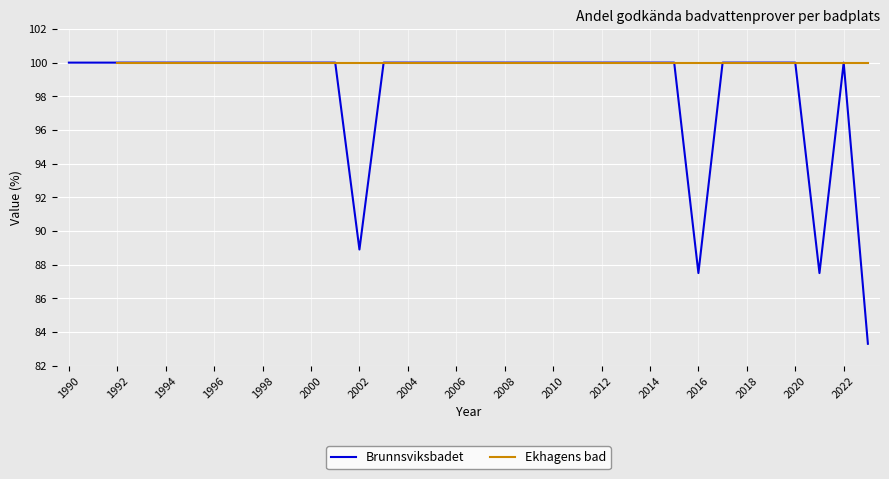

What is the maximum value for Brunnsviksbadet?

100.0